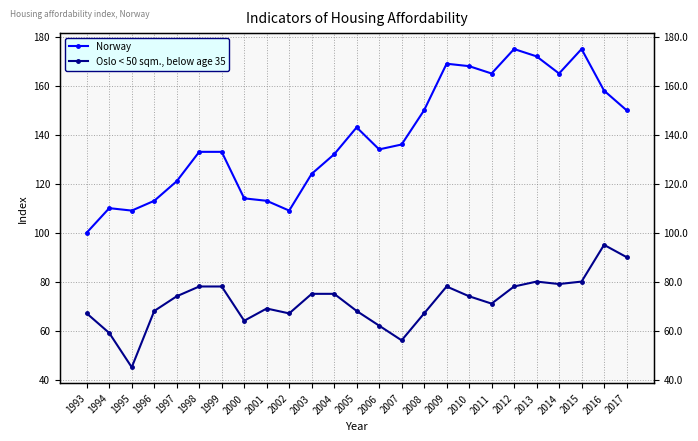

Where is the first local minimum for Oslo < 50 sqm., below age 35?

1995